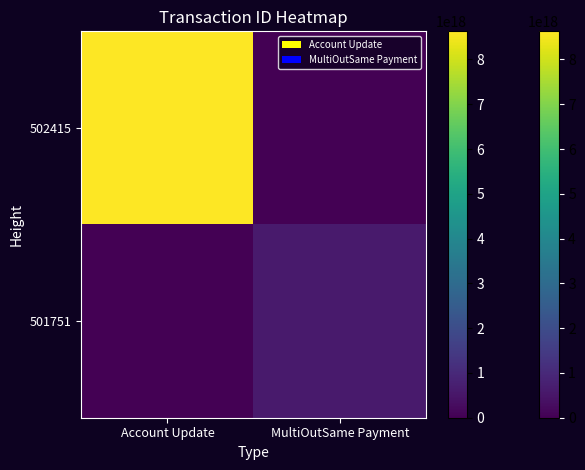

Rank the series by their maximum value, from lowest to highest.

501751, 502415